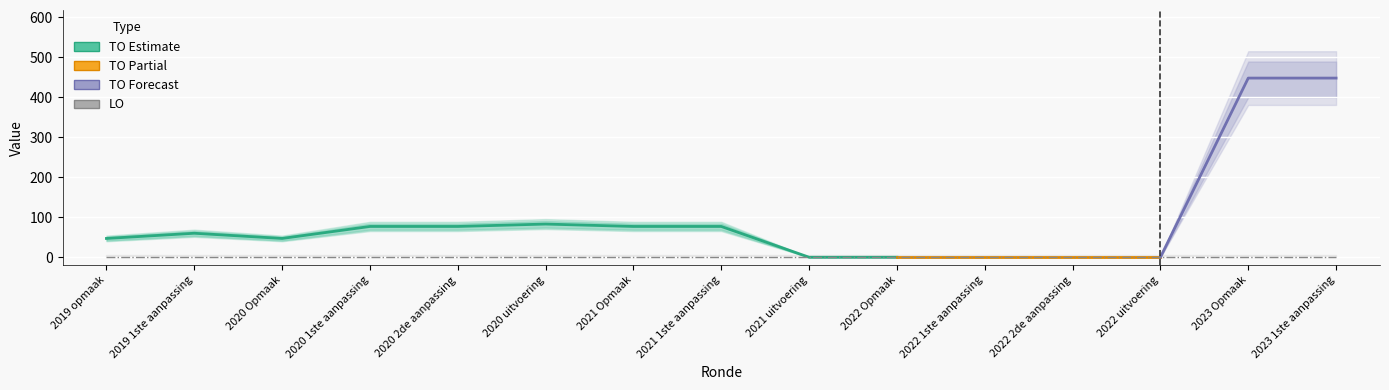

List the series in order of their peak value, highest first.

TO, LO